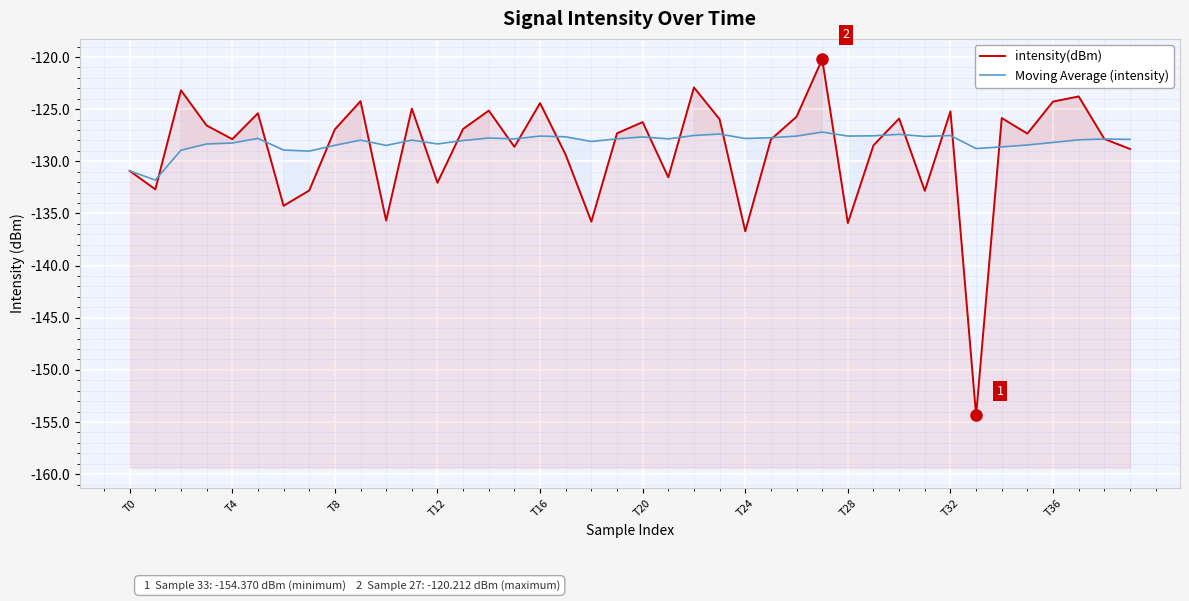

List the labels in order of Moving Average (intensity) value, largest first.

27, 23, 30, 22, 32, 29, 28, 16, 26, 31, 17, 20, 25, 14, T20, 24, 19, 21, 15, 38, 39, 37, 11, T36, 13, 18, 36, T16, 12, T12, 35, T32, 10, 34, 33, T24, T8, T28, T0, T4